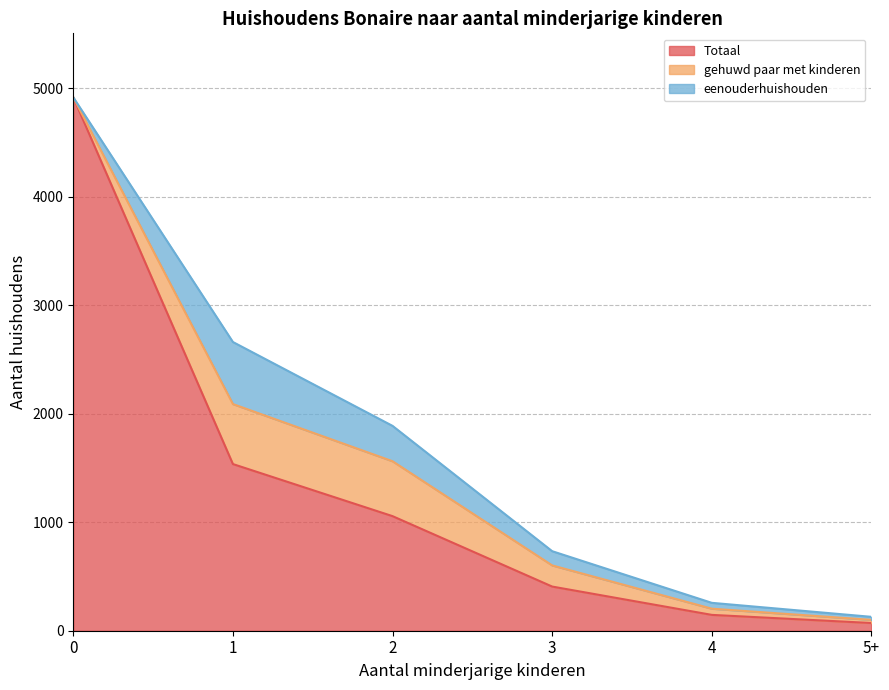

Is the value of eenouderhuishouden at 1 greater than the value of Totaal at 0?

No